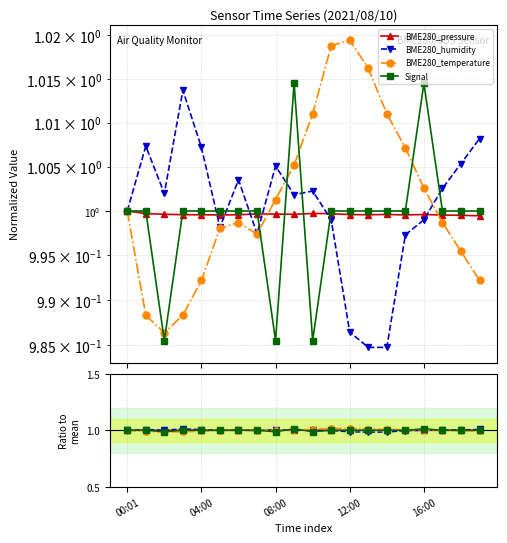

Does the chart have visible grid lines?

Yes